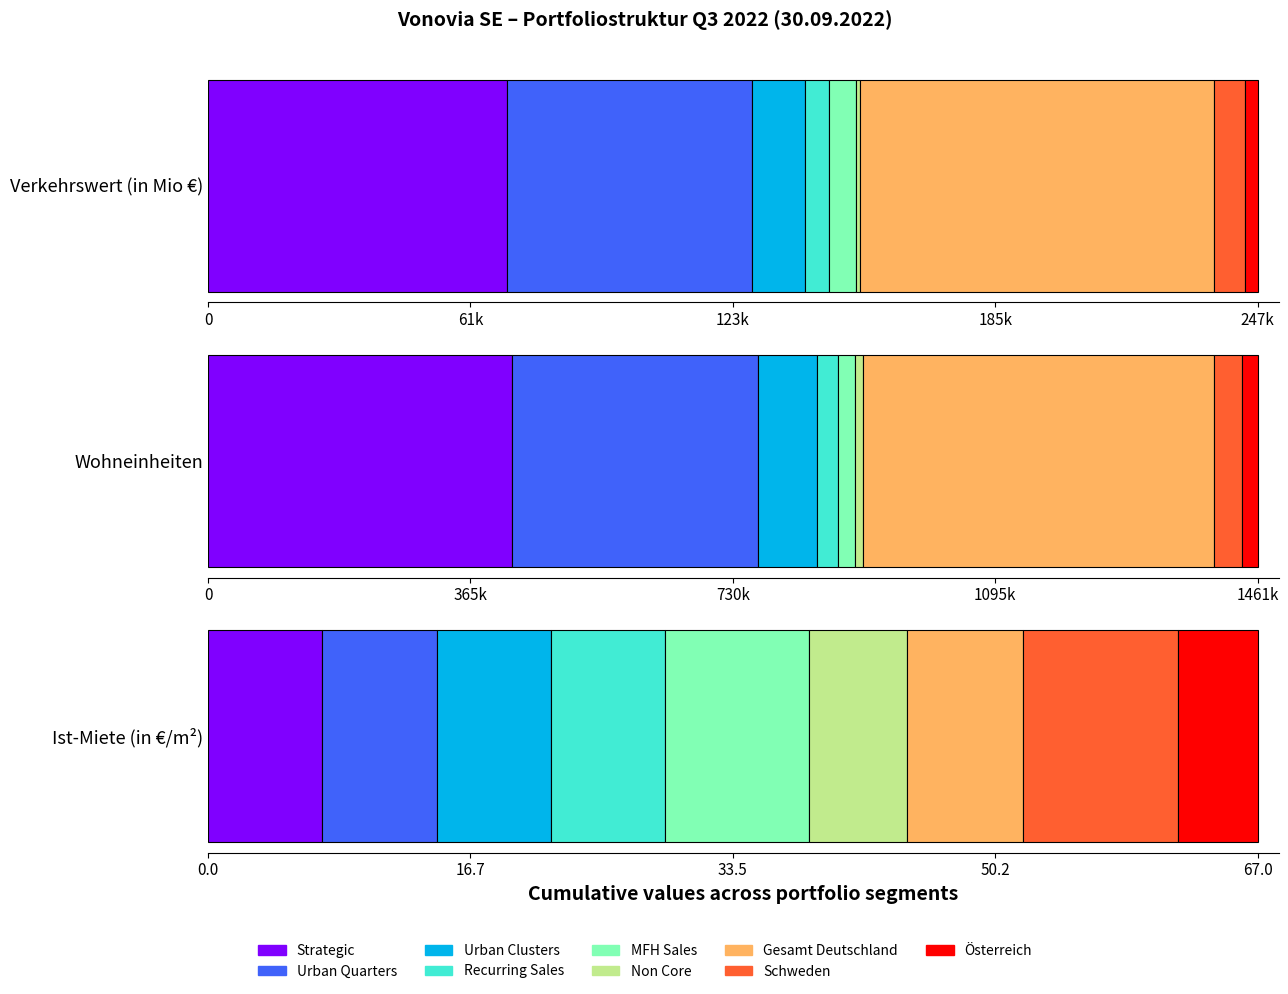

What is the label of the 5th bar from the right?

MFH Sales